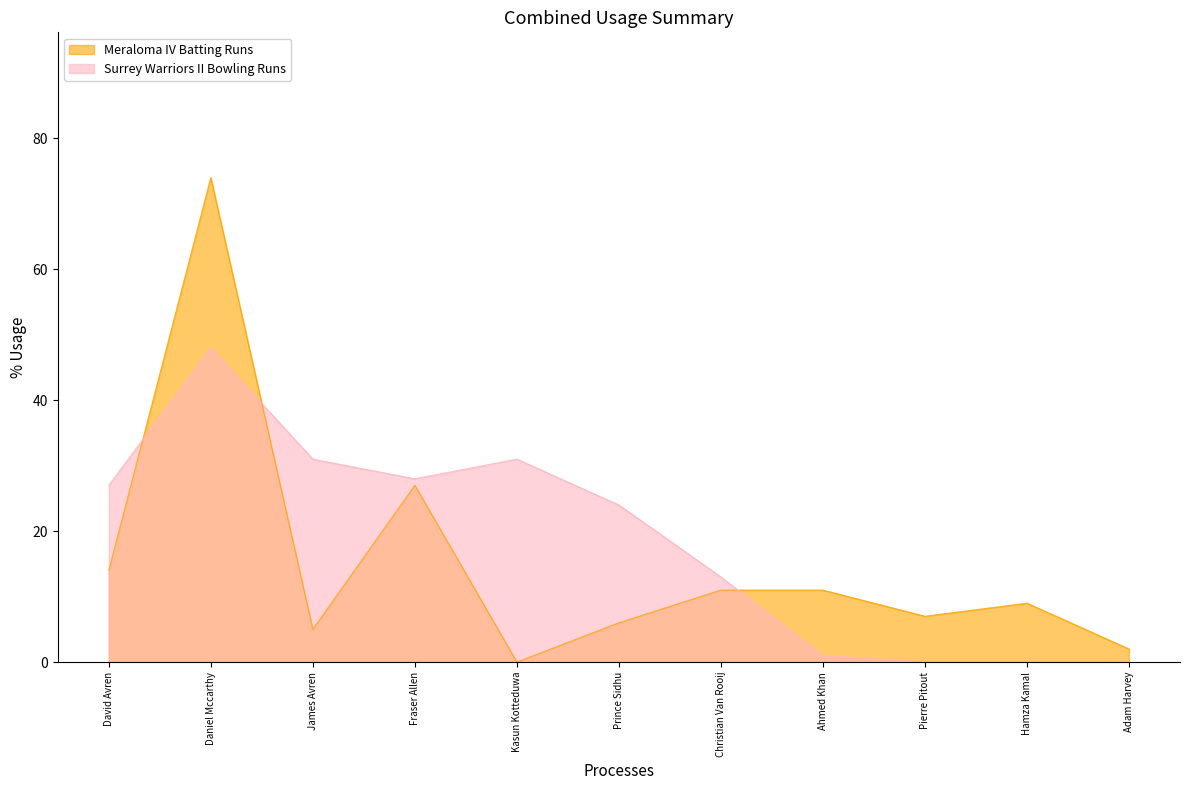

What is the average value of the Surrey Warriors II Bowling Runs series?

18